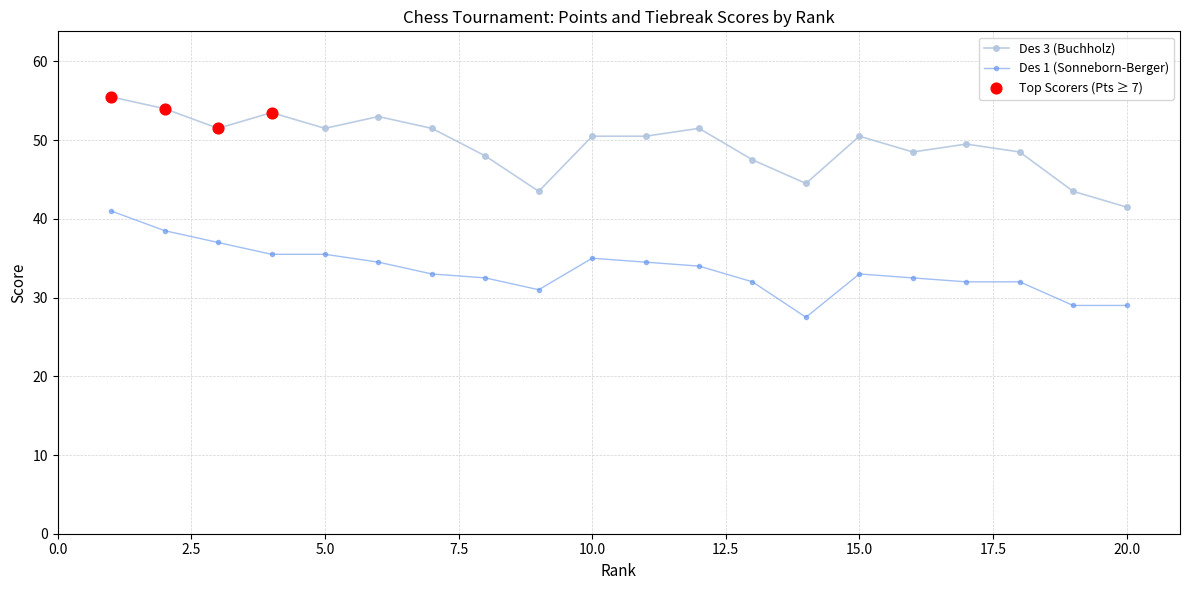

What is the difference between the maximum and second lowest values in the Des 3 (Buchholz) series?

12.0